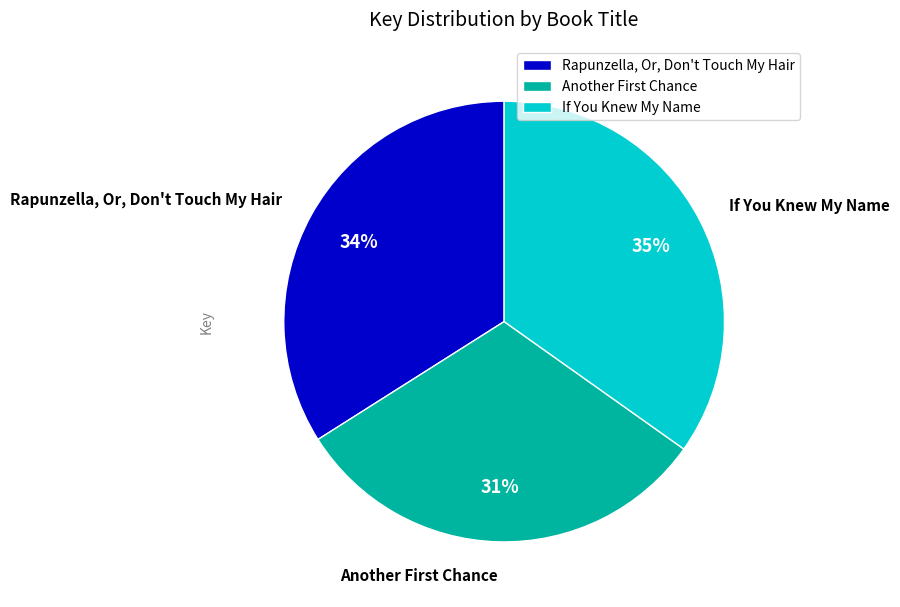

To the nearest percent, what percentage of the pie is If You Knew My Name?

35%